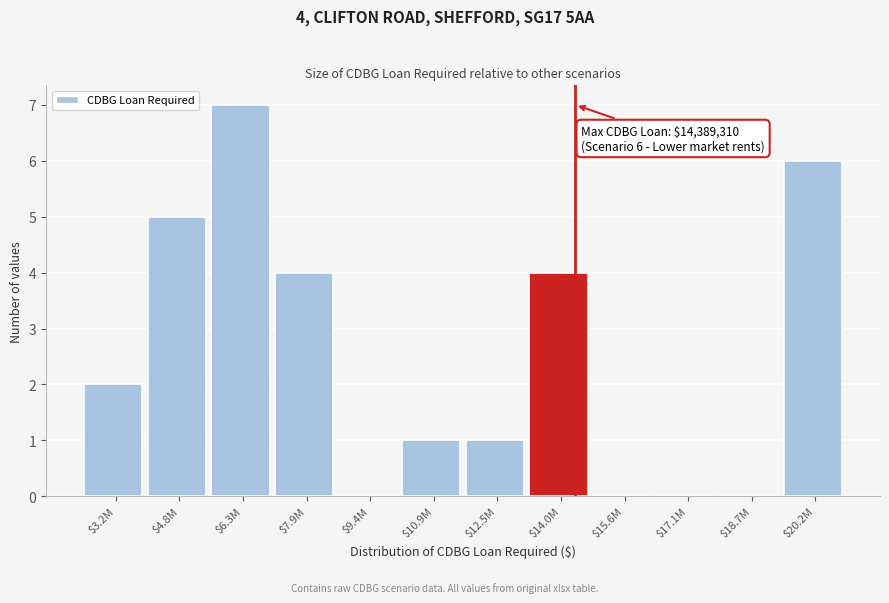

Which label corresponds to the largest value in the chart?

$6.3M